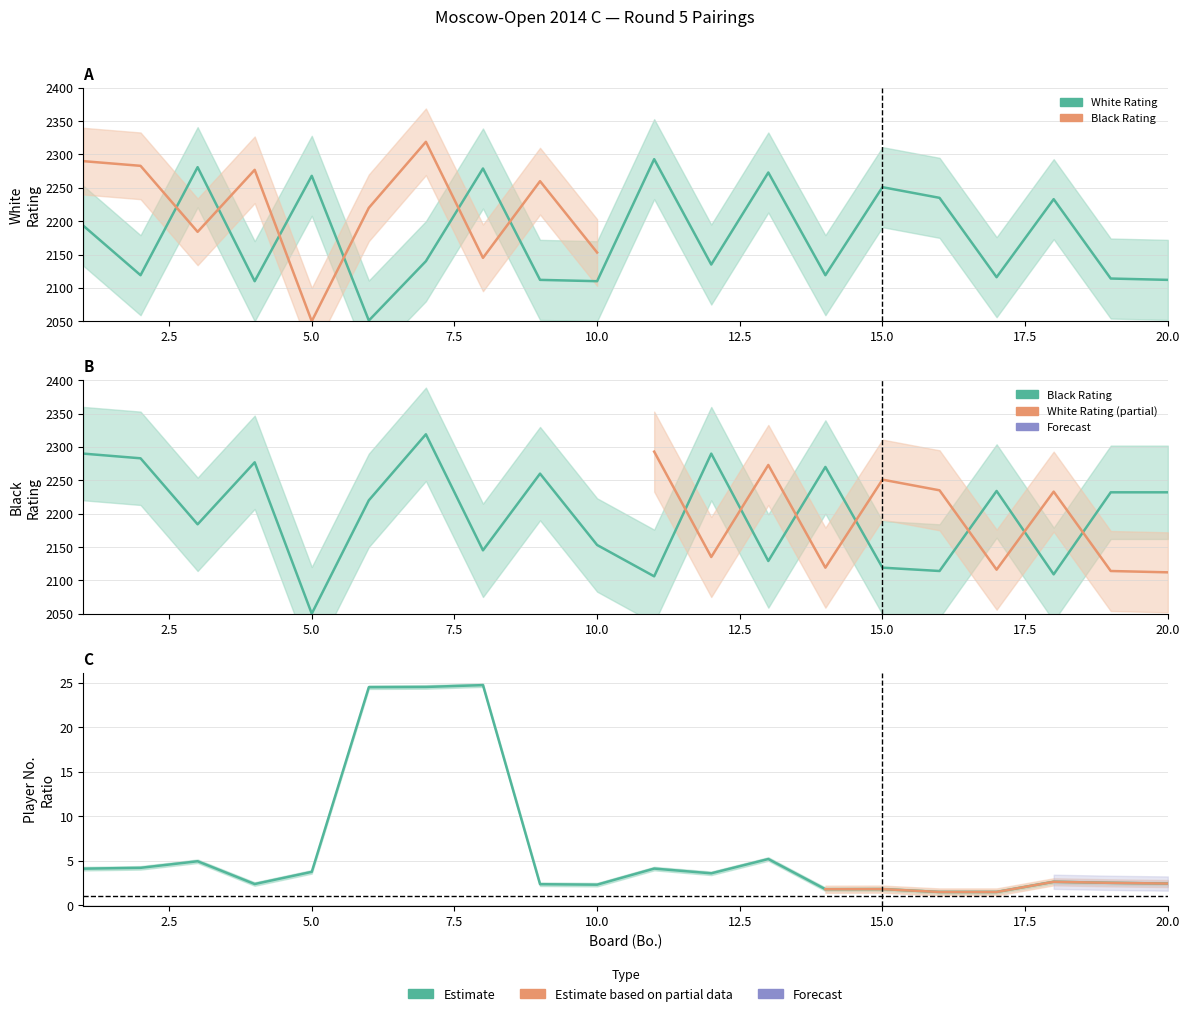

True or false: Black Rating and Bo. (x) intersect in this chart.

False